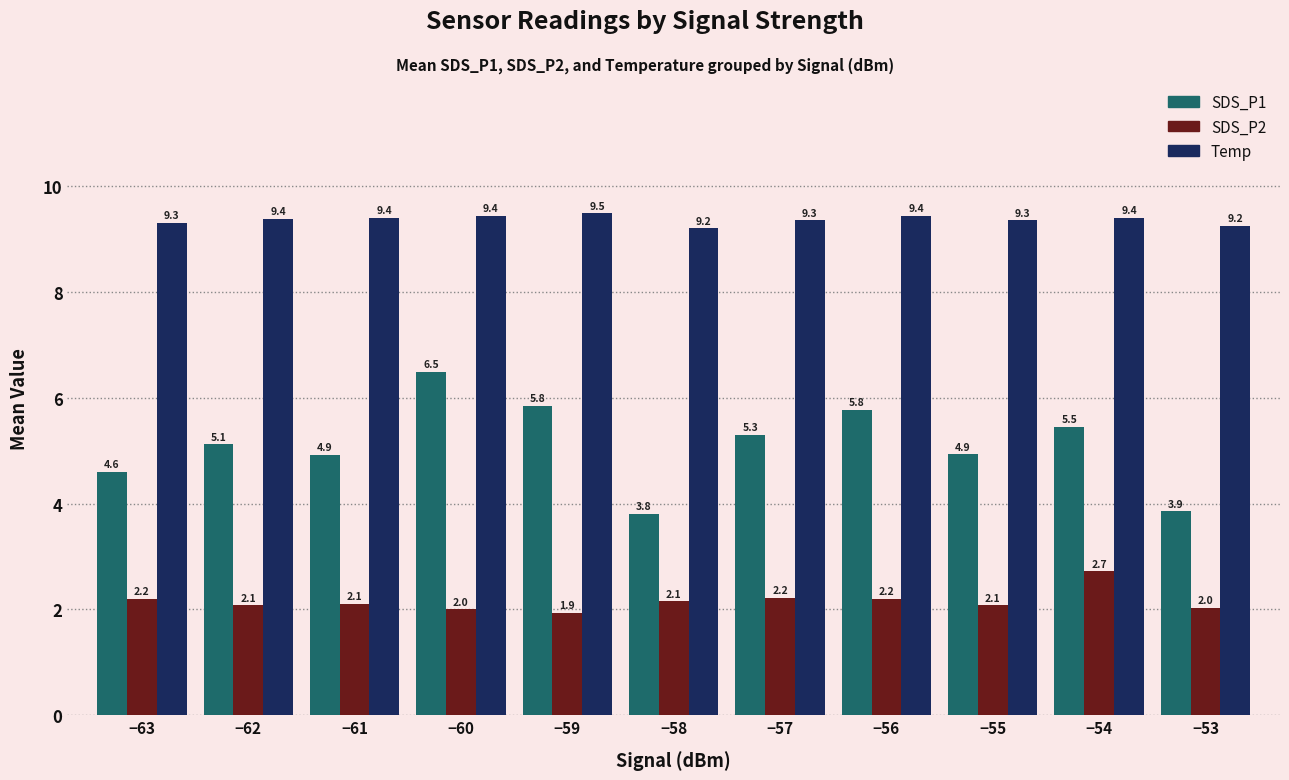

How many data points in SDS_P1 are less than 5?

5